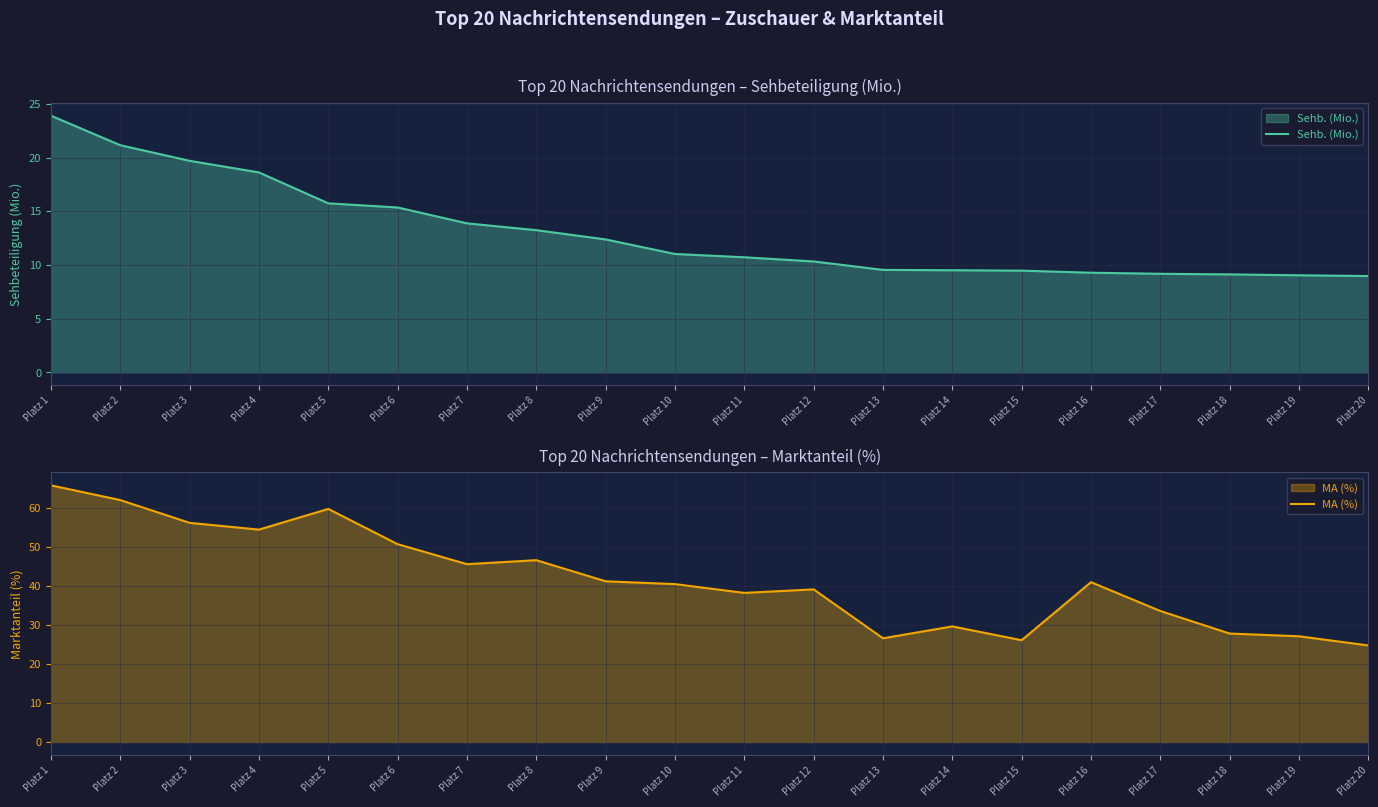

What is the greatest value displayed?

65.8